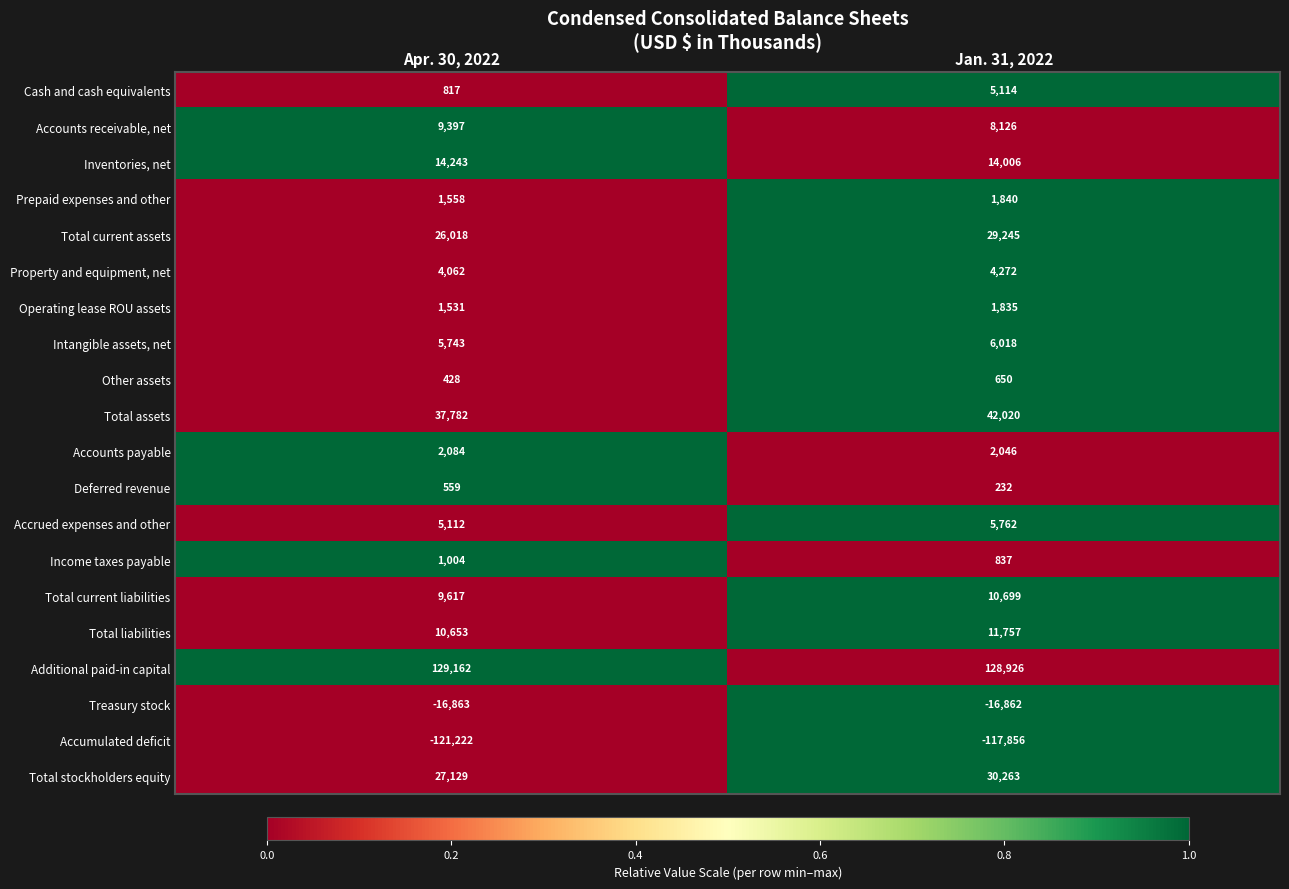

What is the difference between the highest and lowest values at Jan. 31, 2022?

246782